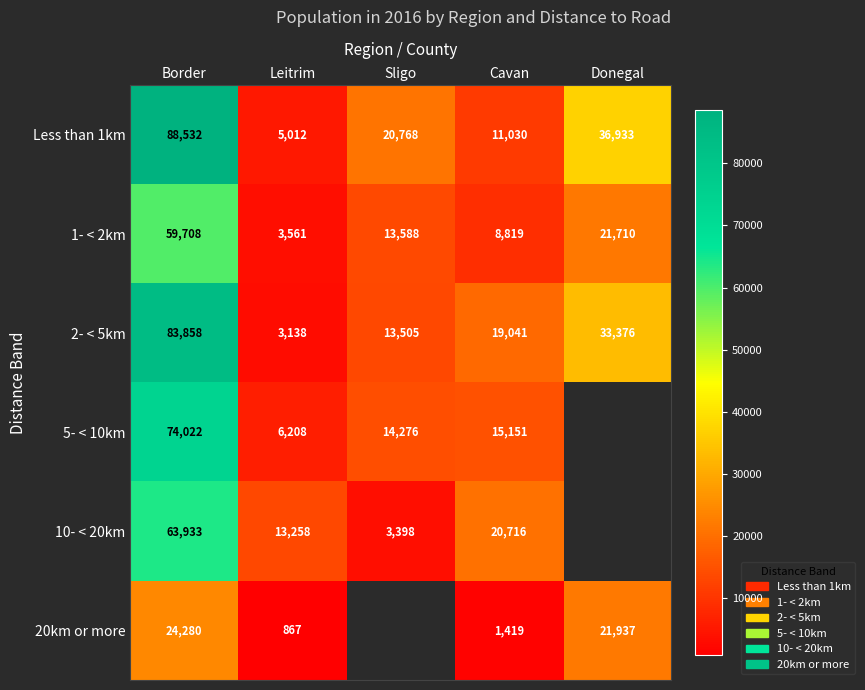

What is the total value across all series at Cavan?

76176